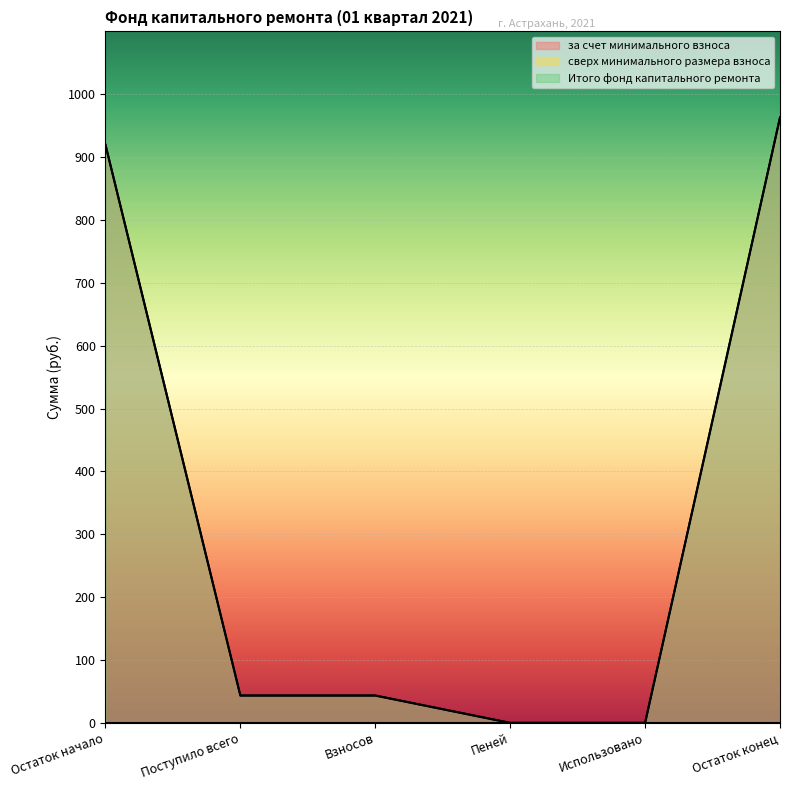

What is the average value of the Итого фонд капитального ремонта series?

328.3